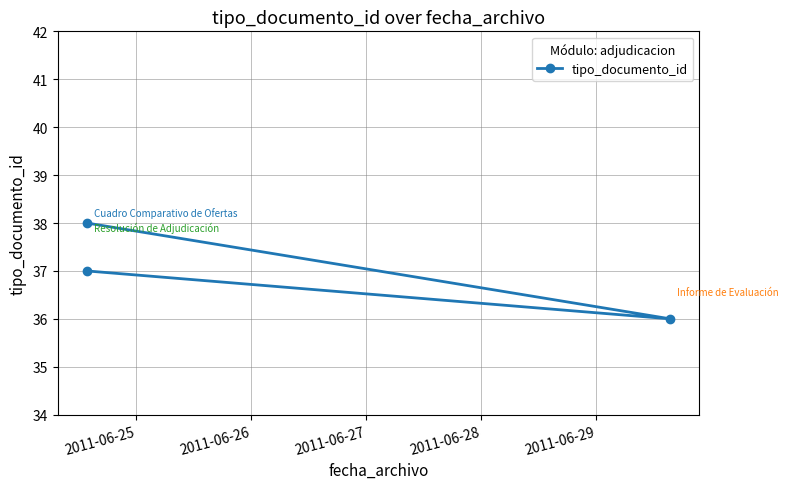

Does the chart display data point markers on the line(s)?

Yes